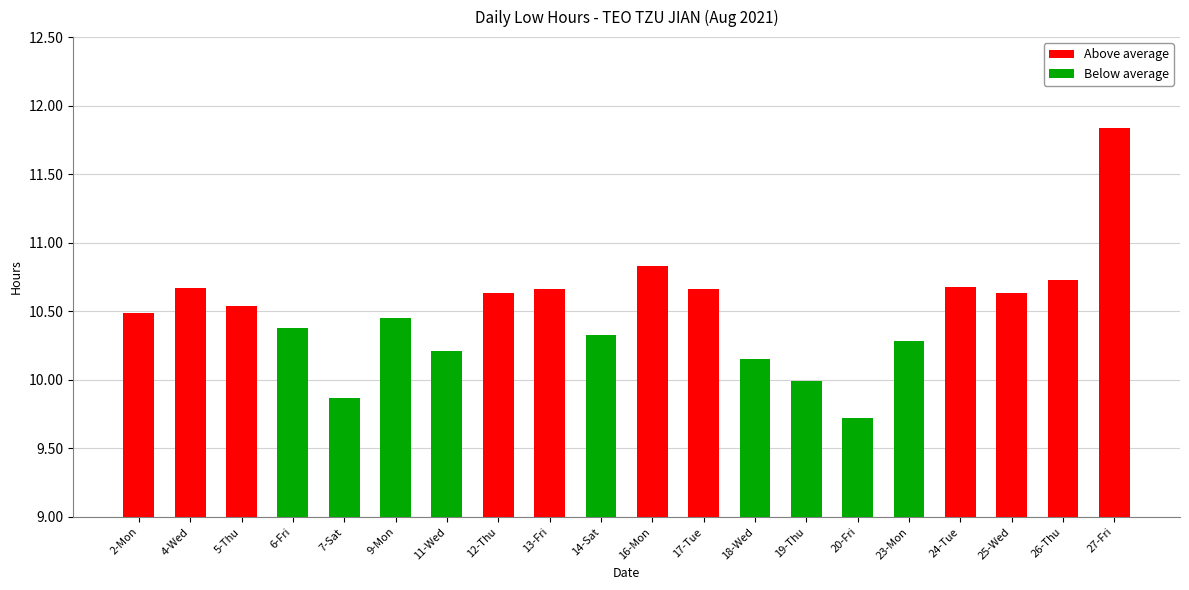

True or false: Above average has a value of 2.9 at 24-Tue.

False